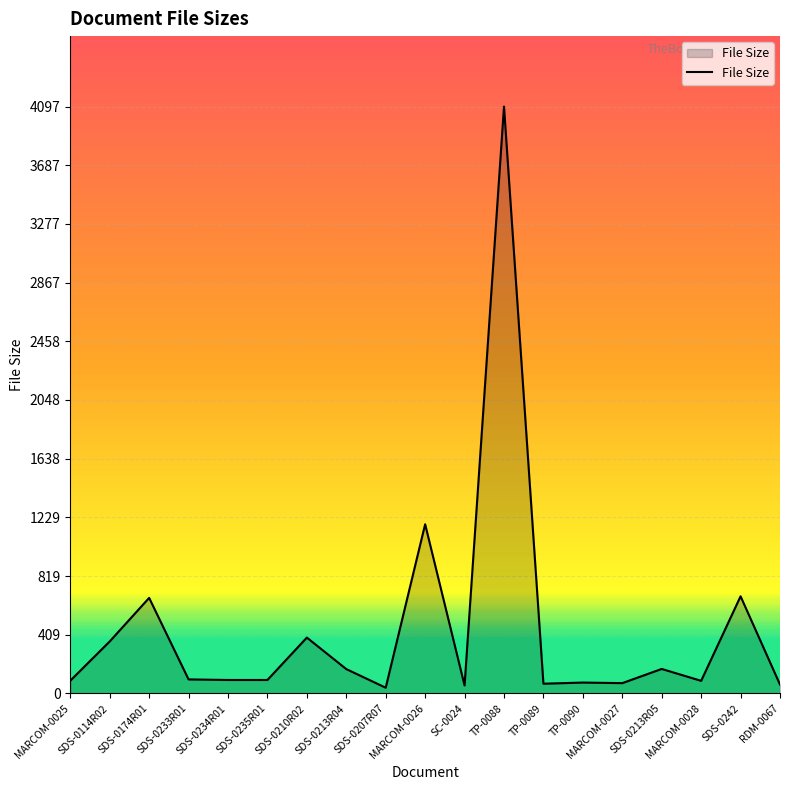

What is the difference between the values at SDS-0114R02 and MARCOM-0028?

275